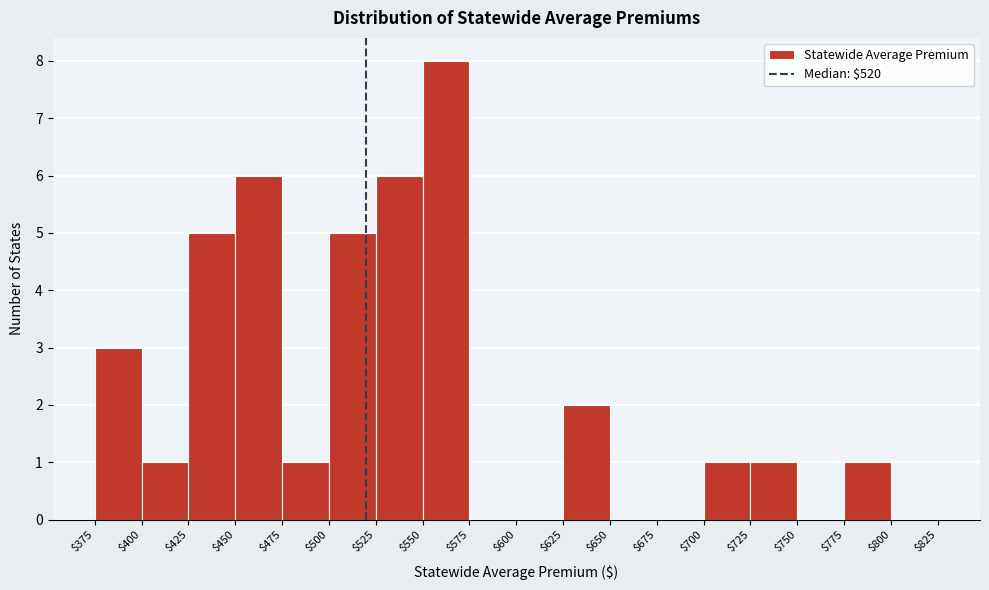

Reading left to right, transcribe this chart: for each bar, give the range it covers on the x-axis and its height. The values are not printed on the chart, so give them approximately, as read against the axis.

$375 to $400: 3
$400 to $425: 1
$425 to $450: 5
$450 to $475: 6
$475 to $500: 1
$500 to $525: 5
$525 to $550: 6
$550 to $575: 8
$575 to $600: 0
$600 to $625: 0
$625 to $650: 2
$650 to $675: 0
$675 to $700: 0
$700 to $725: 1
$725 to $750: 1
$750 to $775: 0
$775 to $800: 1
$800 to $825: 0